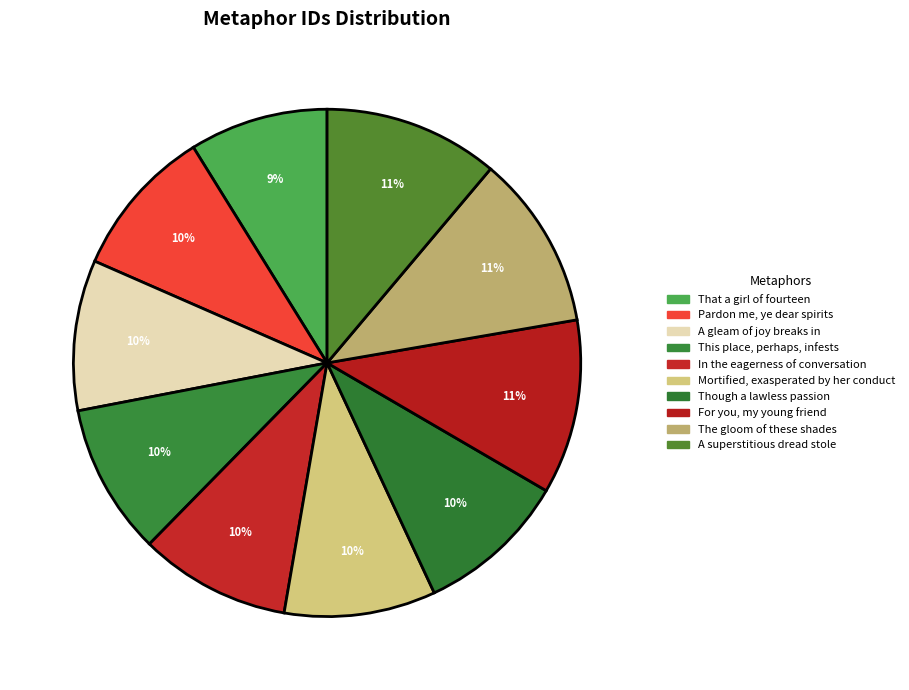

What percentage is NOT represented by A superstitious dread stole?

88.9%